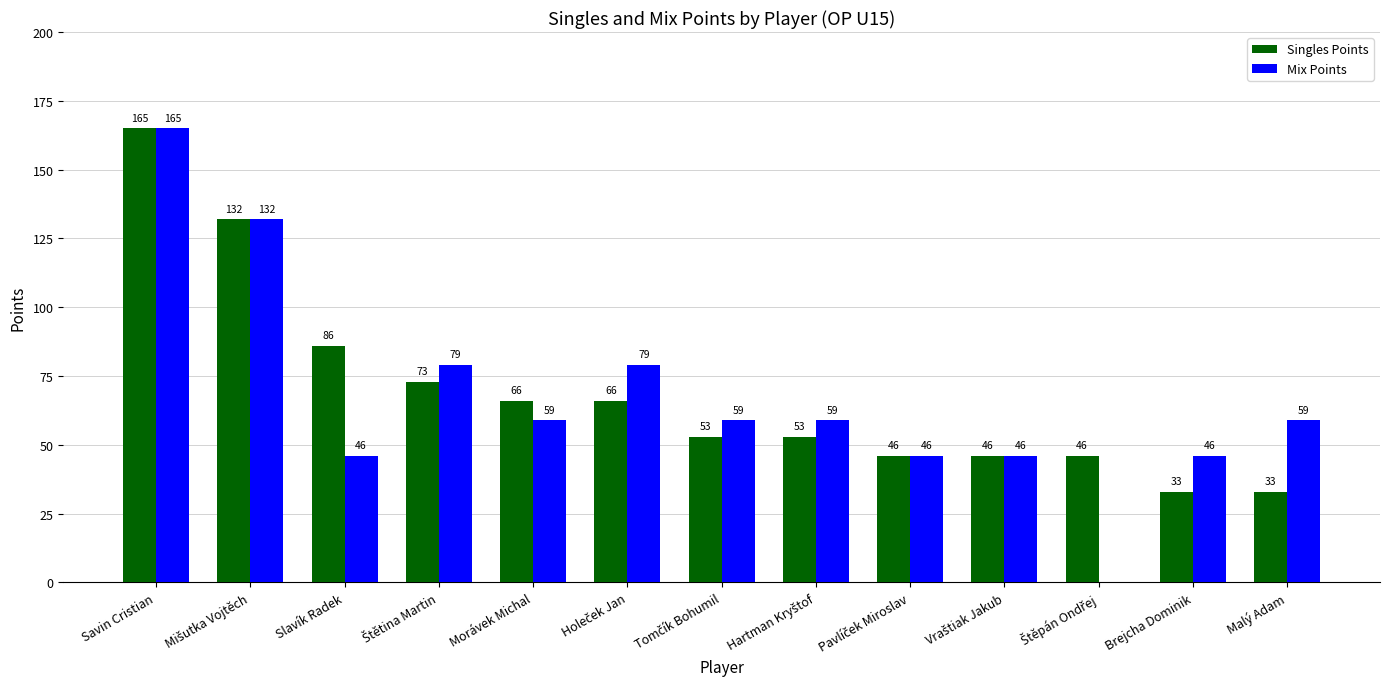

What is the sum of all Mix Points values?

875